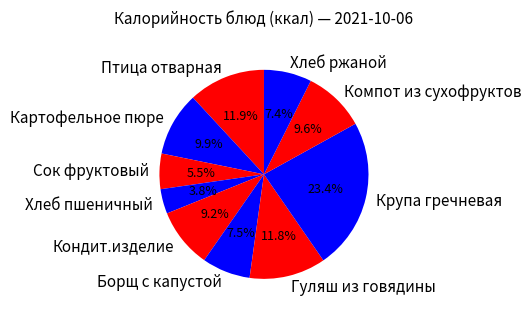

True or false: Кондит.изделие accounts for 9% of the total.

True